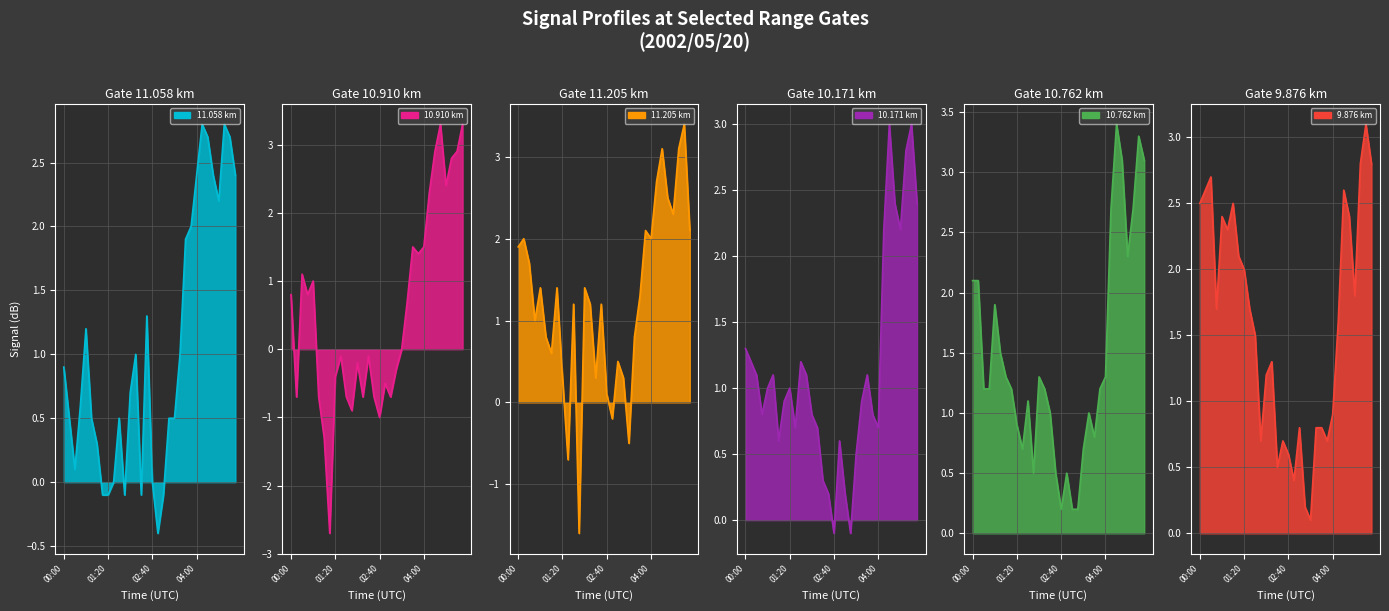

How many lines are shown in the chart?

6